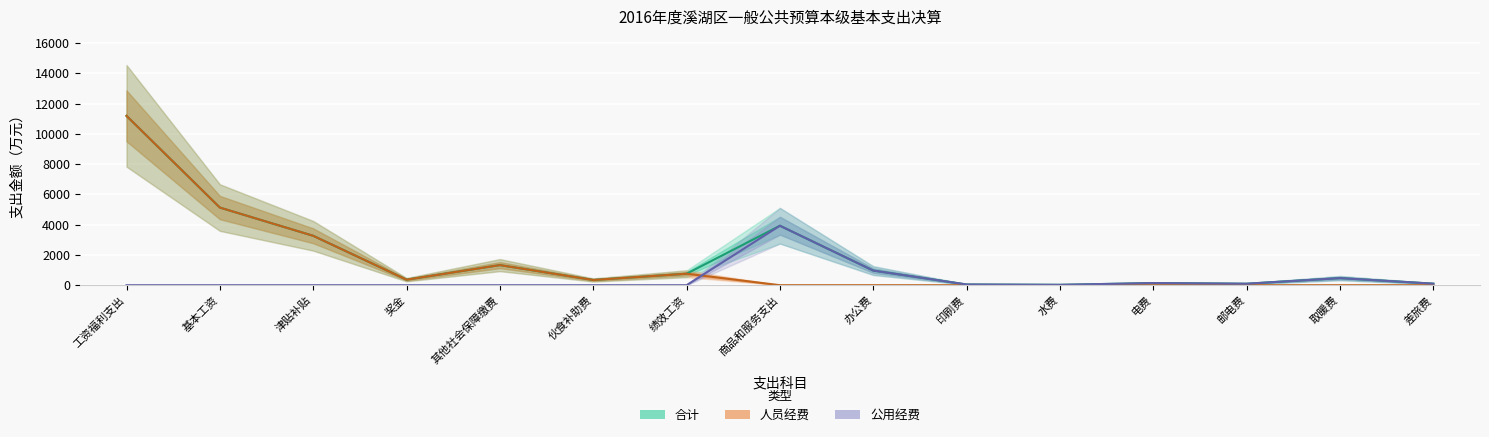

Rank the series by their maximum value, from highest to lowest.

合计, 人员经费, 公用经费